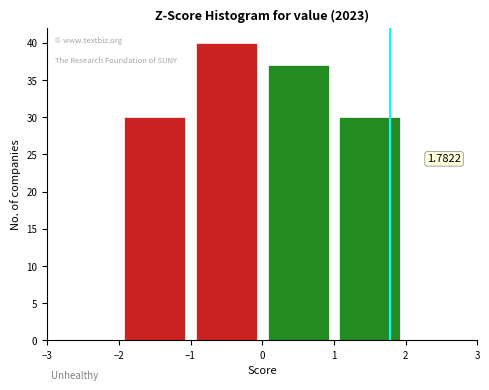

Which range on the x-axis has the tallest bar?

-1 to 0